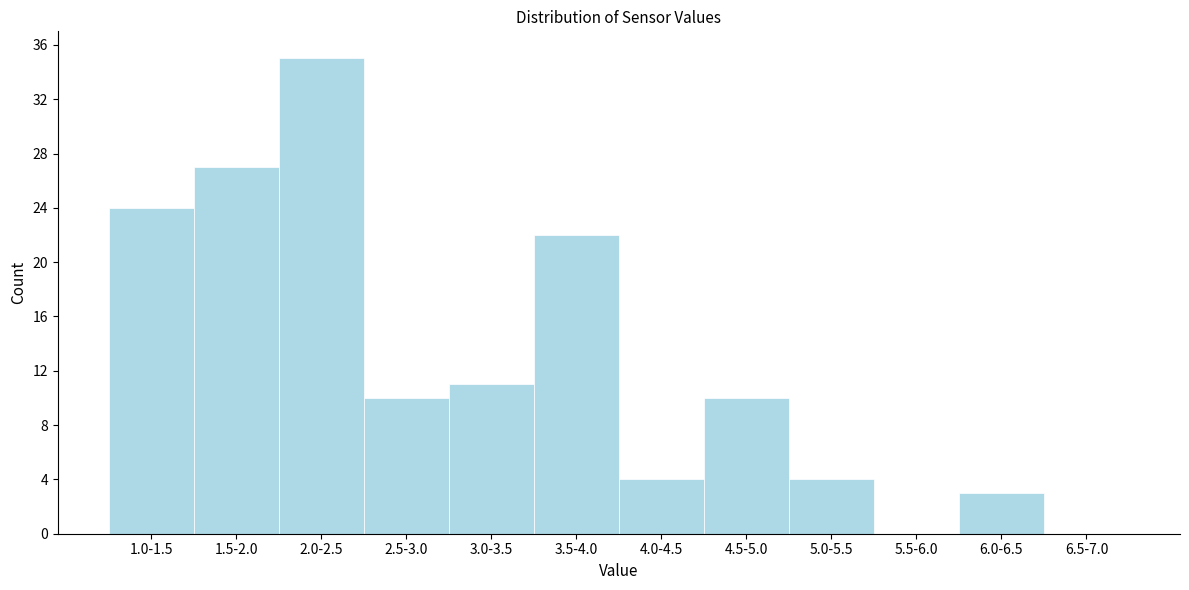

Reading left to right, what are all the values shown in this chart?

1.0-1.5=24	1.5-2.0=27	2.0-2.5=35	2.5-3.0=10	3.0-3.5=11	3.5-4.0=22	4.0-4.5=4	4.5-5.0=10	5.0-5.5=4	5.5-6.0=0	6.0-6.5=3	6.5-7.0=0